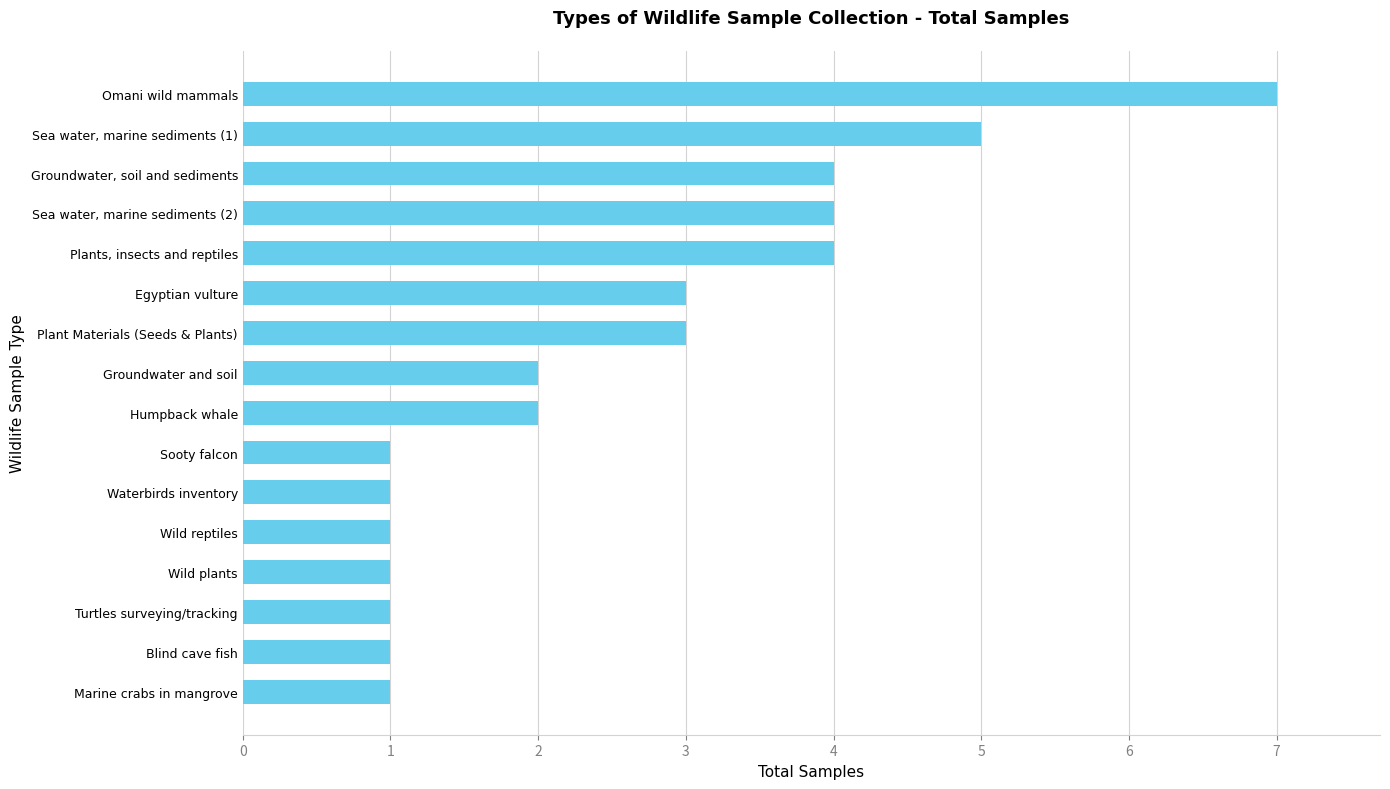

Reading top to bottom, transcribe all the data shown in this chart.

Omani wild mammals=7	Sea water, marine sediments (1)=5	Groundwater, soil and sediments=4	Sea water, marine sediments (2)=4	Plants, insects and reptiles=4	Egyptian vulture=3	Plant Materials (Seeds & Plants)=3	Groundwater and soil=2	Humpback whale=2	Sooty falcon=1	Waterbirds inventory=1	Wild reptiles=1	Wild plants=1	Turtles surveying/tracking=1	Blind cave fish=1	Marine crabs in mangrove=1